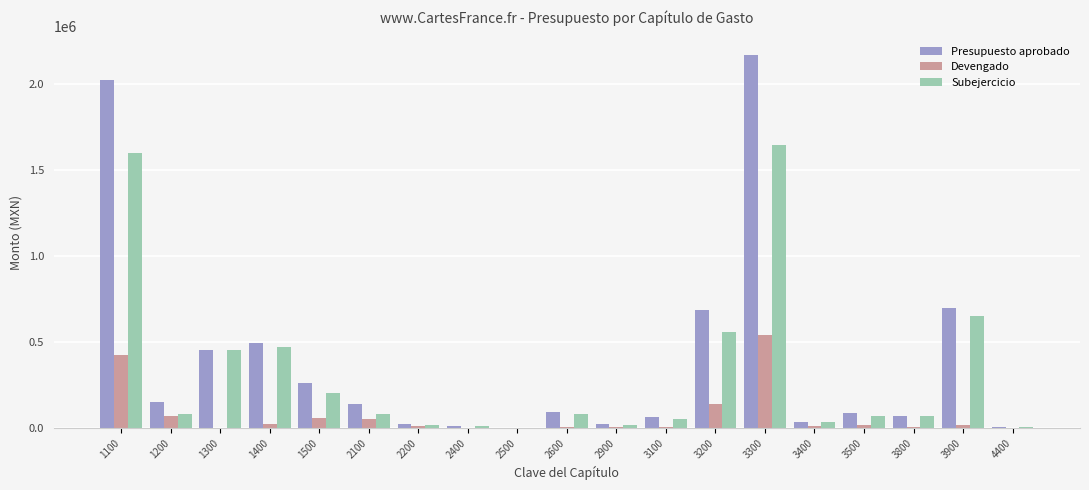

Which series changed the most between 1500 and 2400?

Presupuesto aprobado